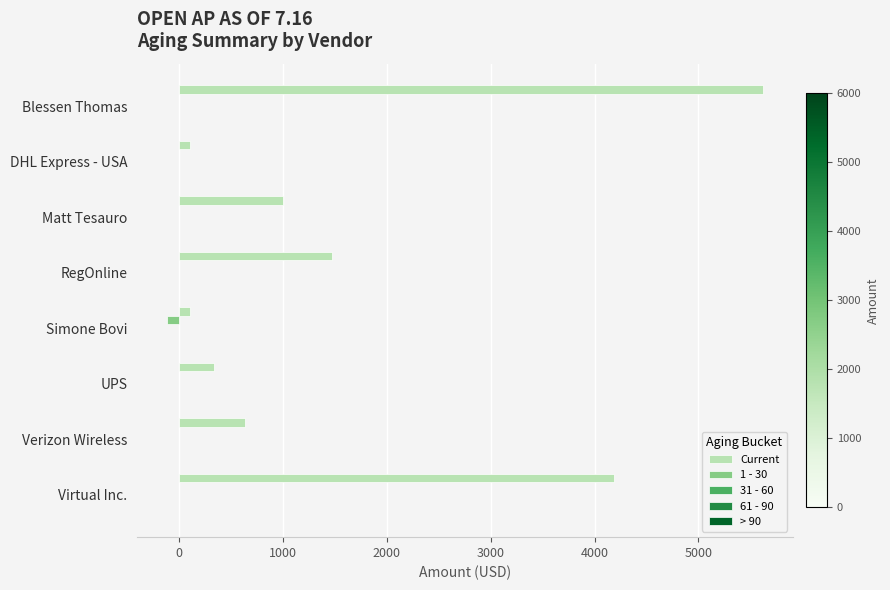

At which label does Current reach its peak?

Blessen Thomas